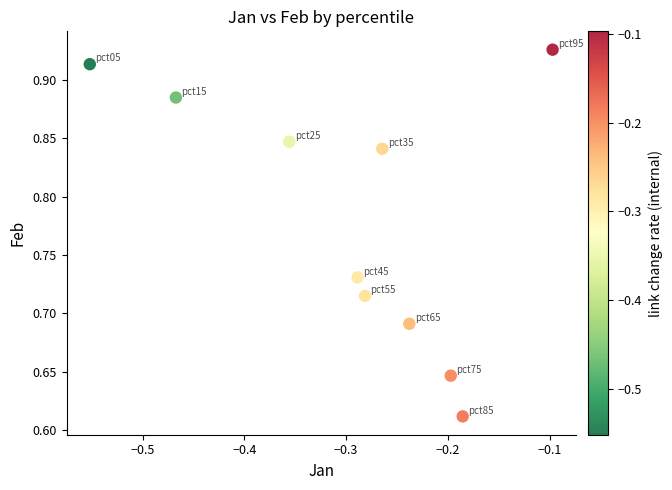

What is the range of Y values (max minus min)?

0.3